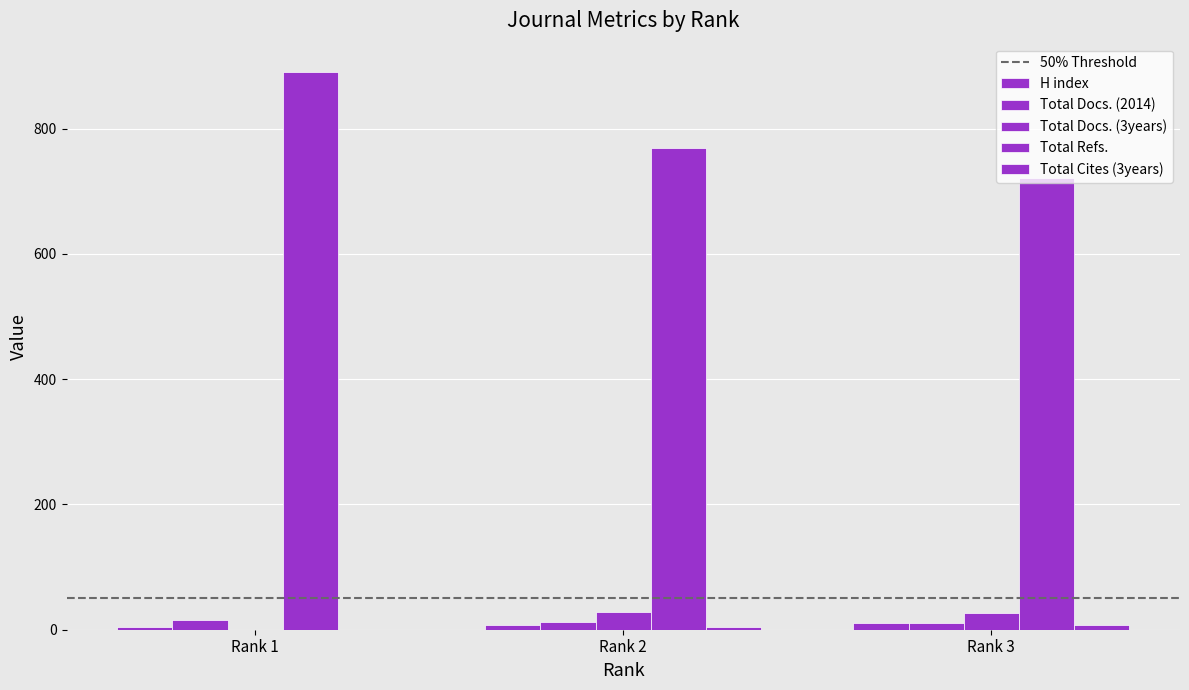

Reading left to right, list all the values displayed in this chart.

H index: 4	7	11
Total Docs. (2014): 16	12	11
Total Docs. (3years): 0	29	27
Total Refs.: 891	769	721
Total Cites (3years): 0	5	8